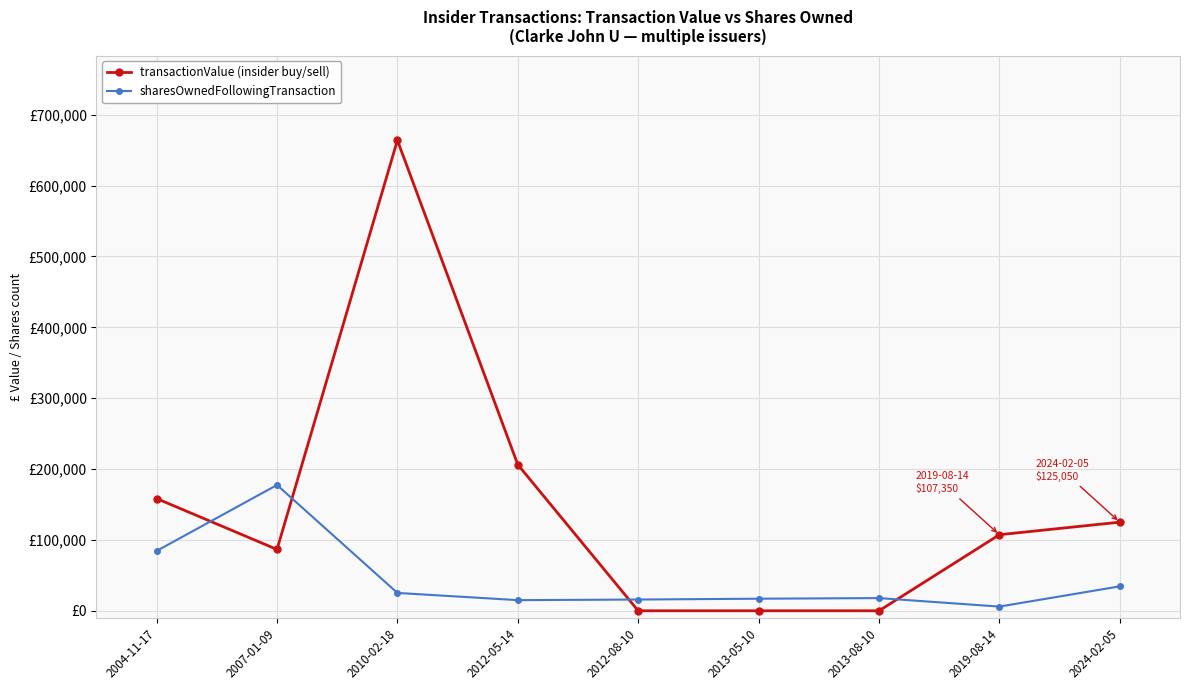

Is this an area chart (filled region under the line)?

No